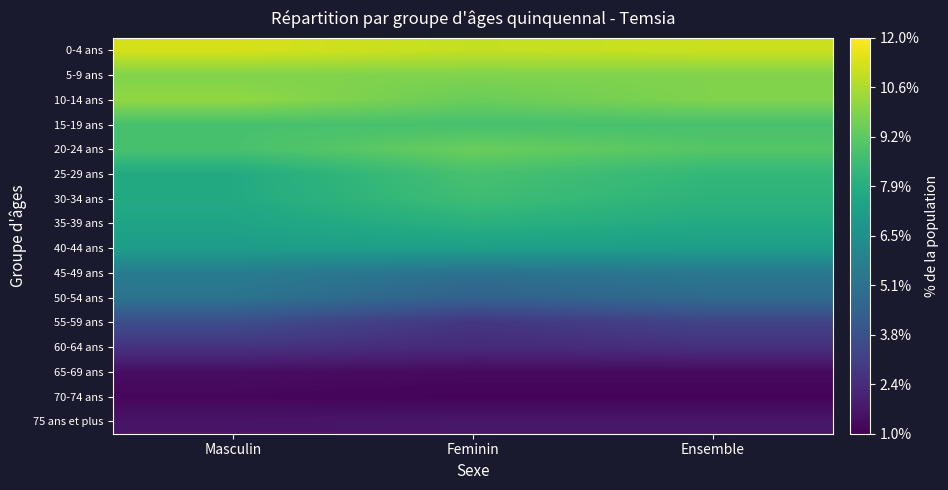

Which series has the largest total across all categories?

0-4 ans